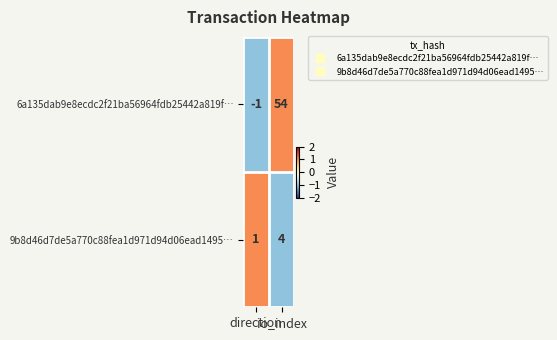

At which category is the sum across all series the highest?

io_index